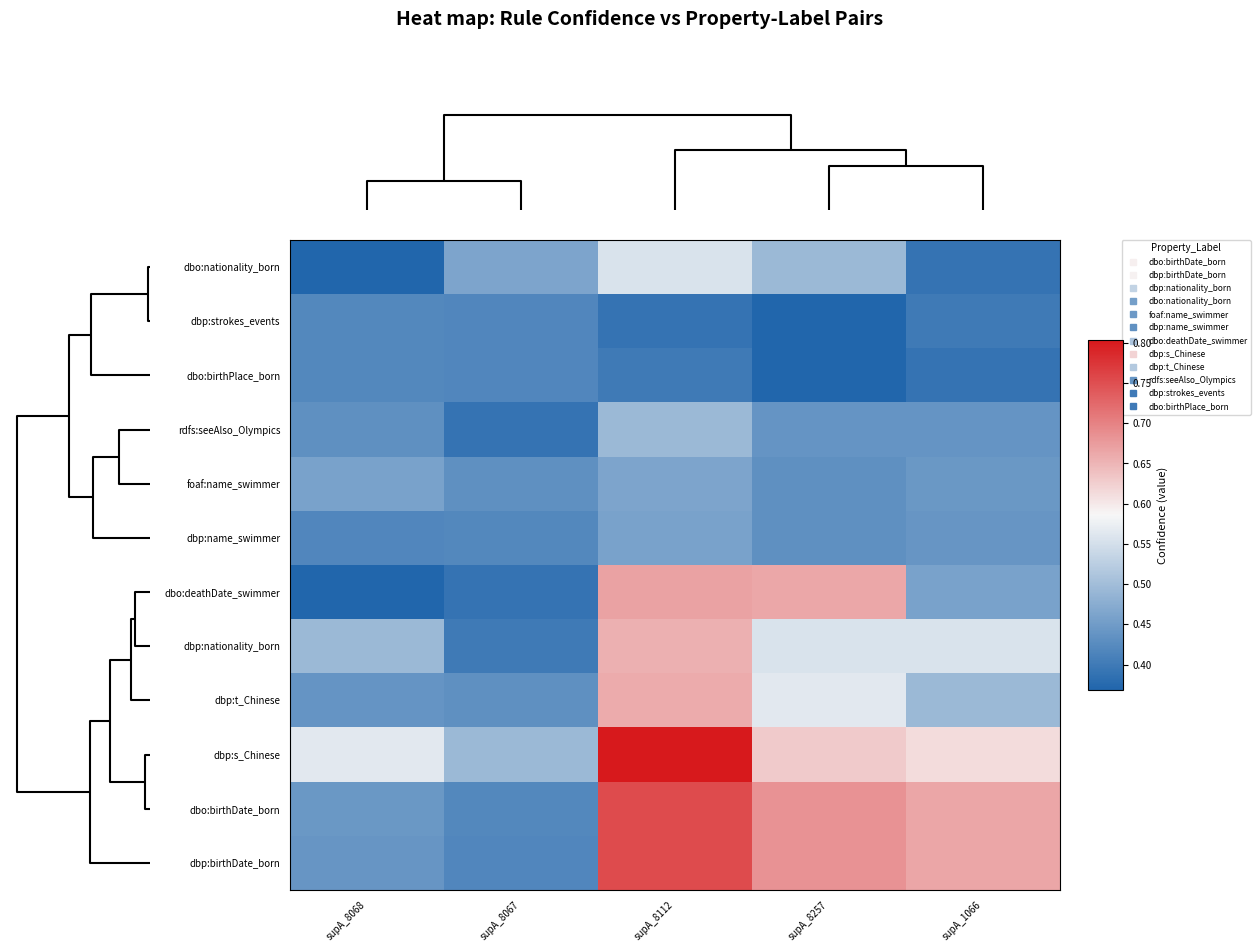

Rank the series by their maximum value, from lowest to highest.

dbp:strokes_events, dbo:birthPlace_born, dbp:name_swimmer, foaf:name_swimmer, rdfs:seeAlso_Olympics, dbo:nationality_born, dbp:nationality_born, dbp:t_Chinese, dbo:deathDate_swimmer, dbp:birthDate_born, dbo:birthDate_born, dbp:s_Chinese